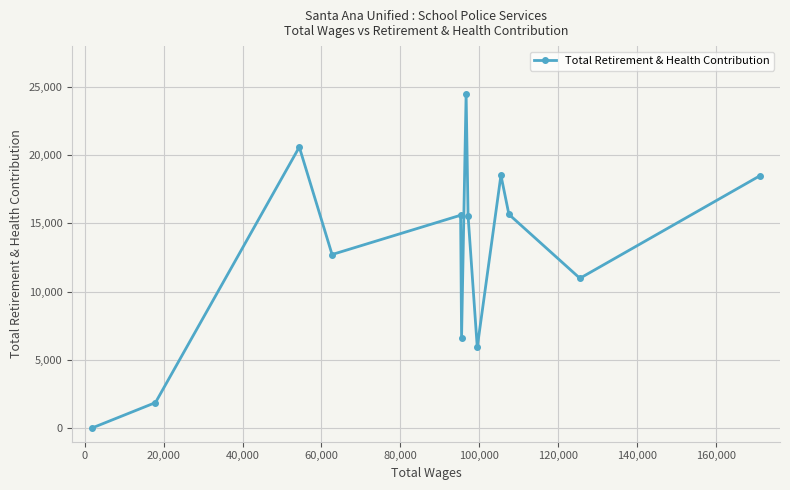

What is the difference between the maximum and second lowest values?

22646